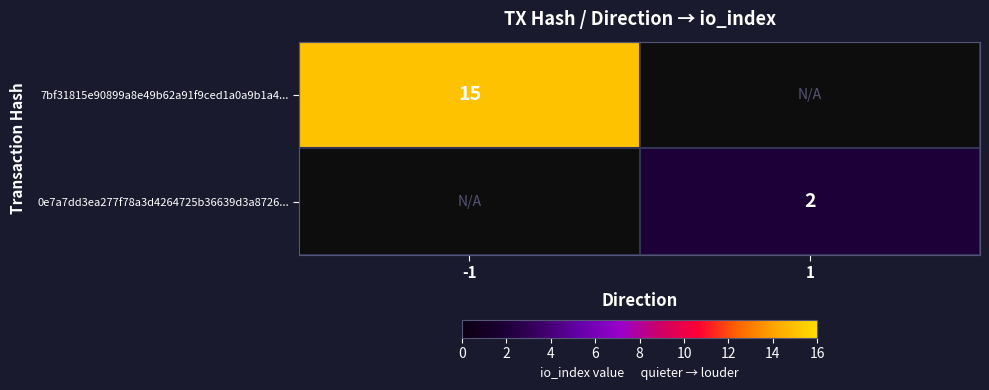

Is the value of 7bf31815e90899a8e49b62a91f9ced1a0a9b1a4... at -1 greater than the value of 0e7a7dd3ea277f78a3d4264725b36639d3a8726... at 1?

Yes